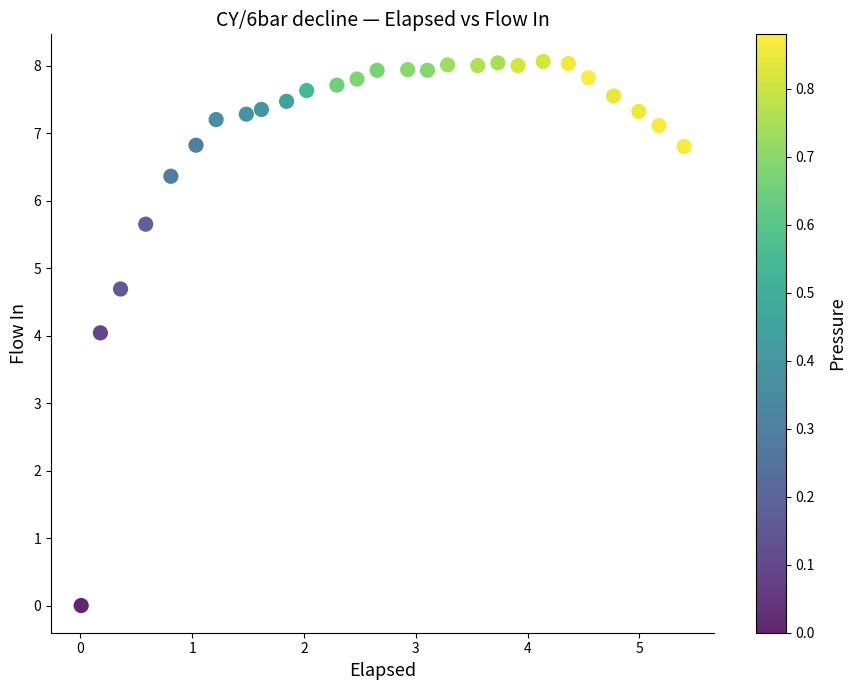

What is the range of X values (max minus min)?

5.4